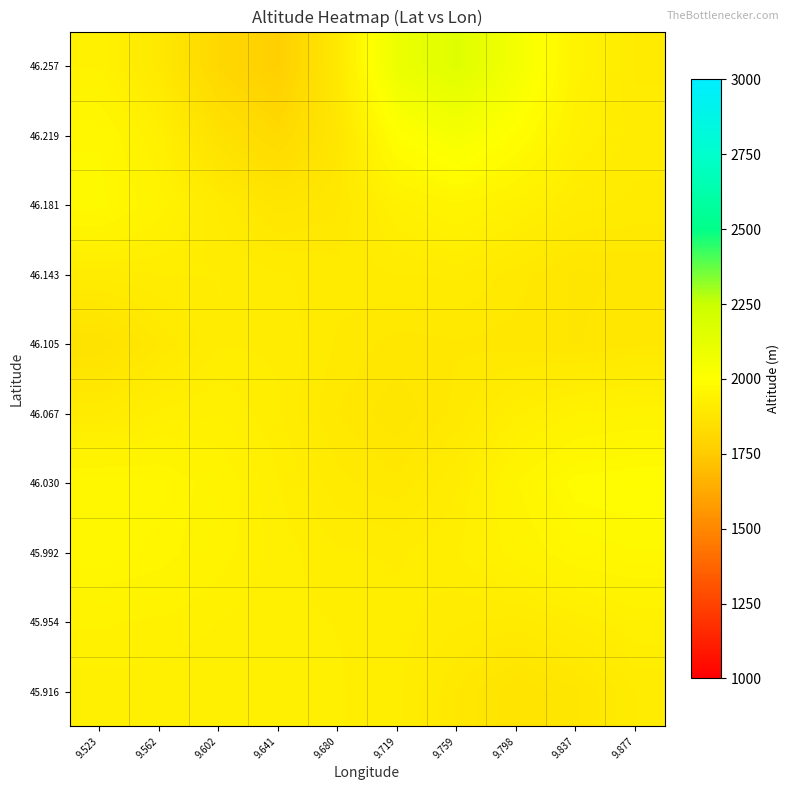

What is the greatest value displayed?

2154.2